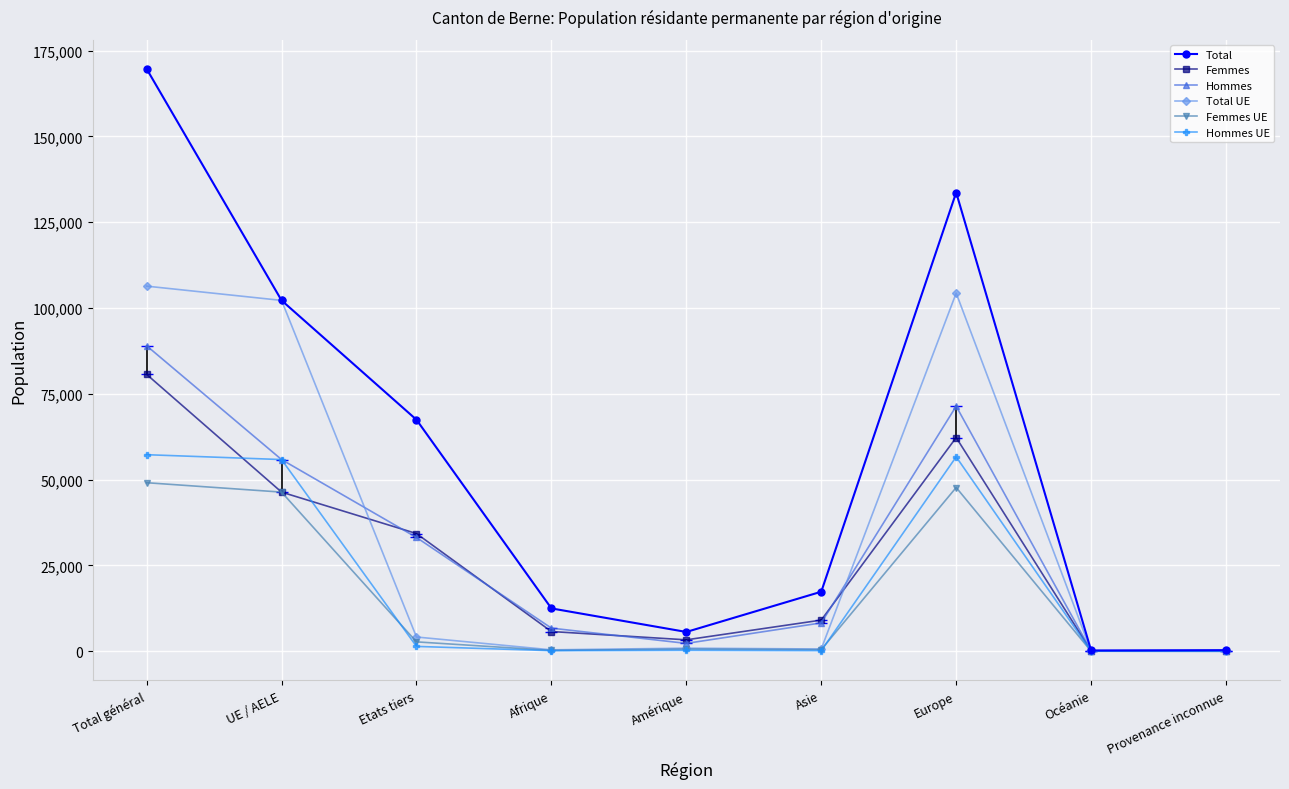

What is the difference between the maximum and second lowest values in the Femmes UE series?

49083